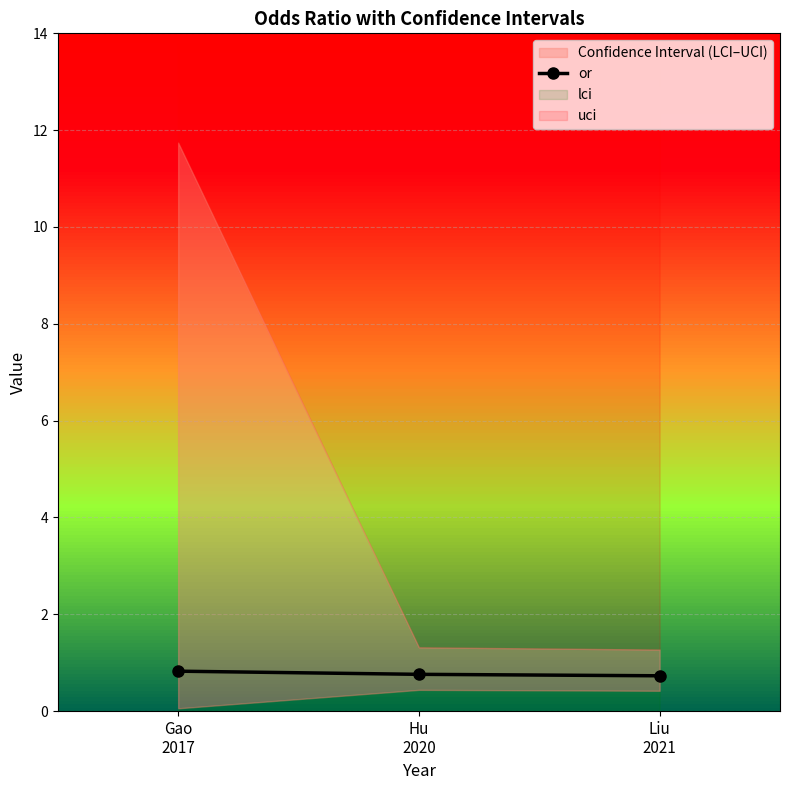

Is it true that the value at Gao
2017 is 1.4?

False